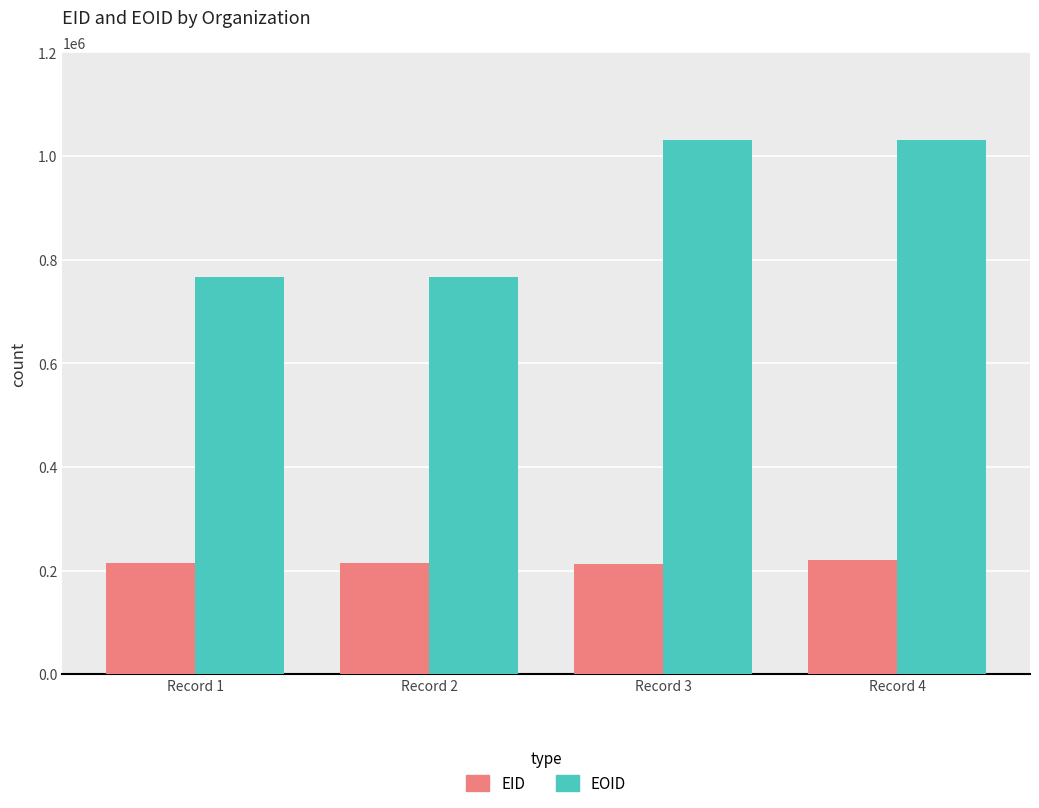

How many distinct data groups are displayed?

2